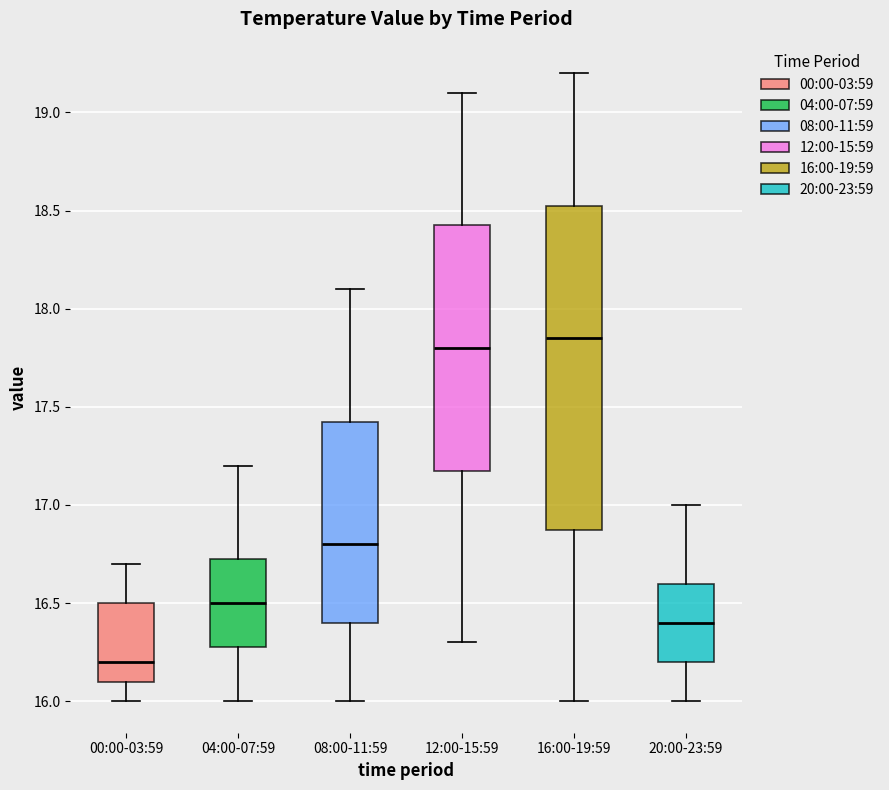

Reading left to right, read every box against the y-axis: the position of its median line, the range the box covers, and the ends of its whiskers. The values are not printed on the chart, so give them approximately, as read against the axis.

00:00-03:59: median 16.20, box 16.10 to 16.50, whiskers 16.00 to 16.70
04:00-07:59: median 16.50, box 16.30 to 16.75, whiskers 16.00 to 17.20
08:00-11:59: median 16.80, box 16.40 to 17.45, whiskers 16.00 to 18.10
12:00-15:59: median 17.80, box 17.20 to 18.45, whiskers 16.30 to 19.10
16:00-19:59: median 17.85, box 16.90 to 18.55, whiskers 16.00 to 19.20
20:00-23:59: median 16.40, box 16.20 to 16.60, whiskers 16.00 to 17.00